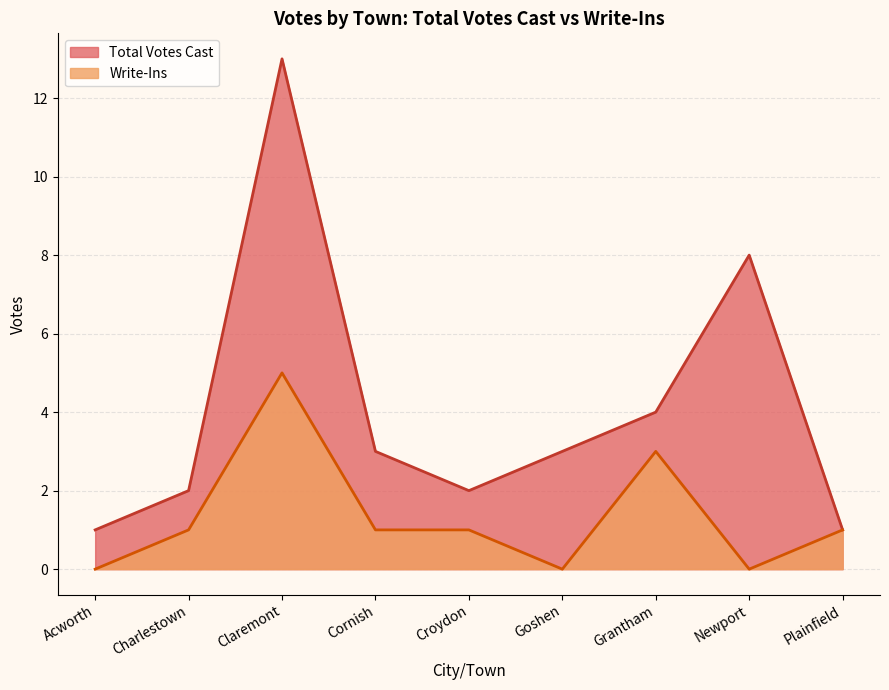

What are all the series names shown in the legend?

Total Votes Cast, Write-Ins